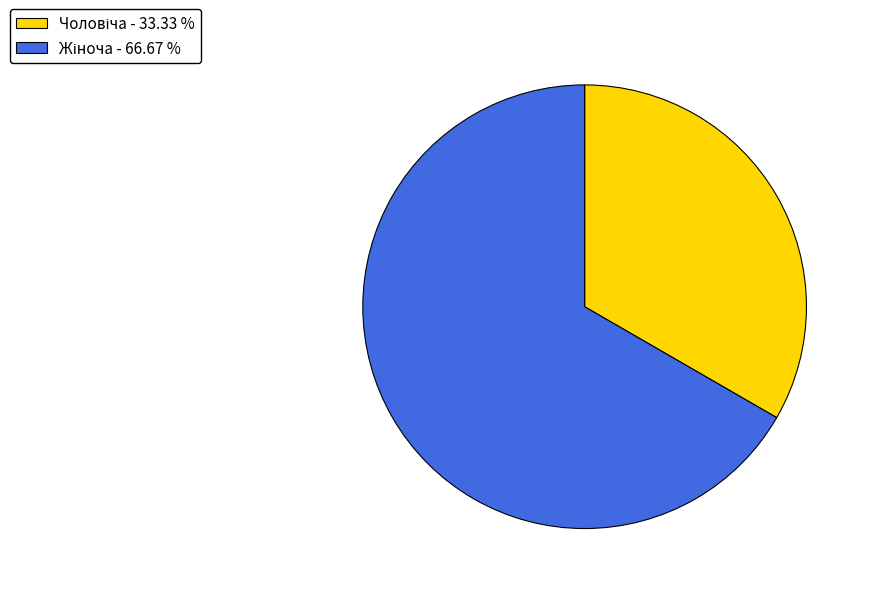

Is there any slice that represents more than half of the pie?

Yes